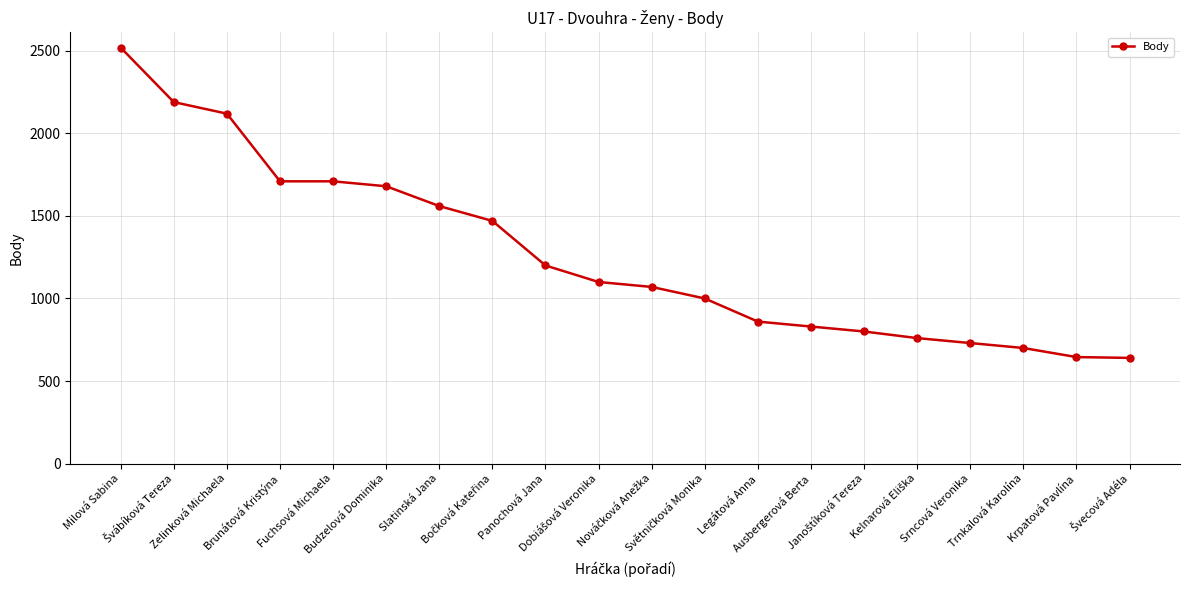

What is the label of the 6th point from the left?

Budzelová Dominika